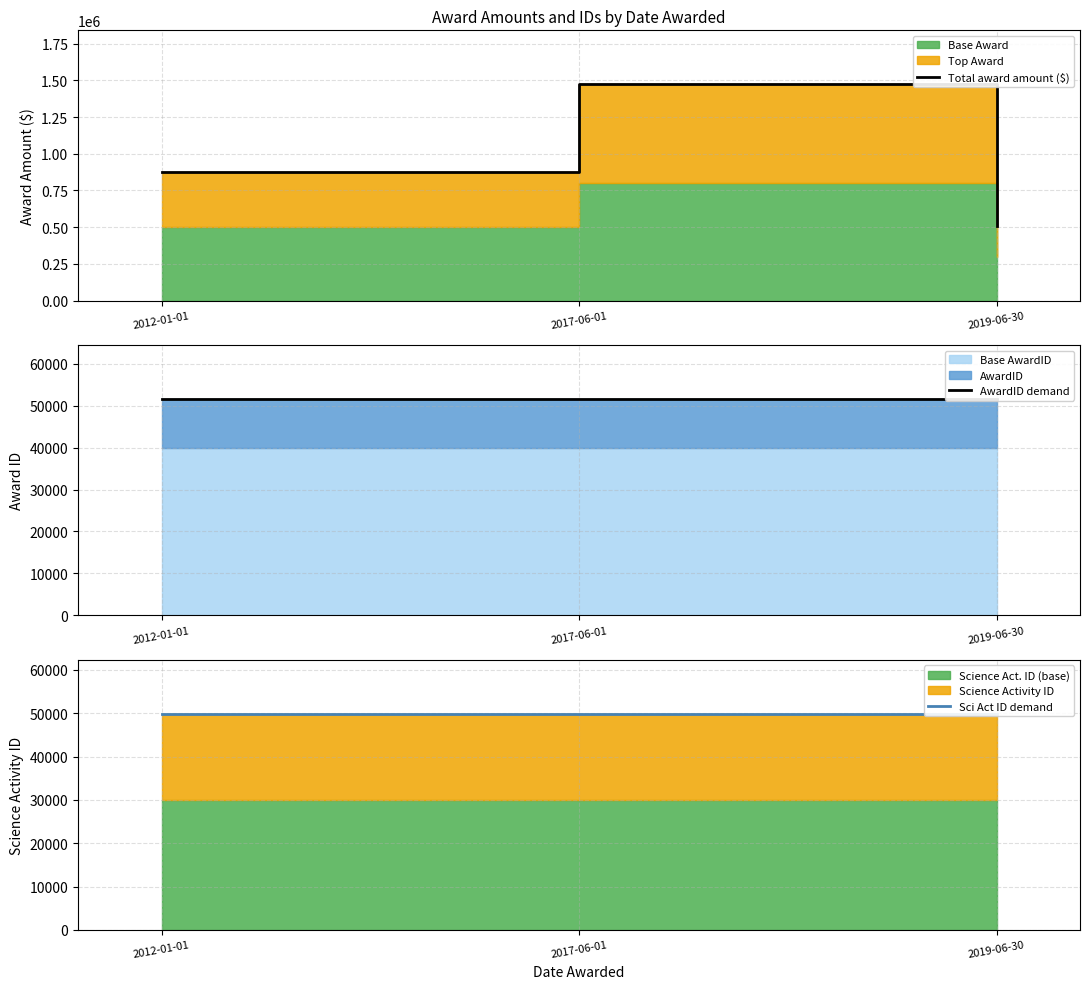

Read the Total award amount ($) value at 2019-06-30, to the nearest 100.

511000